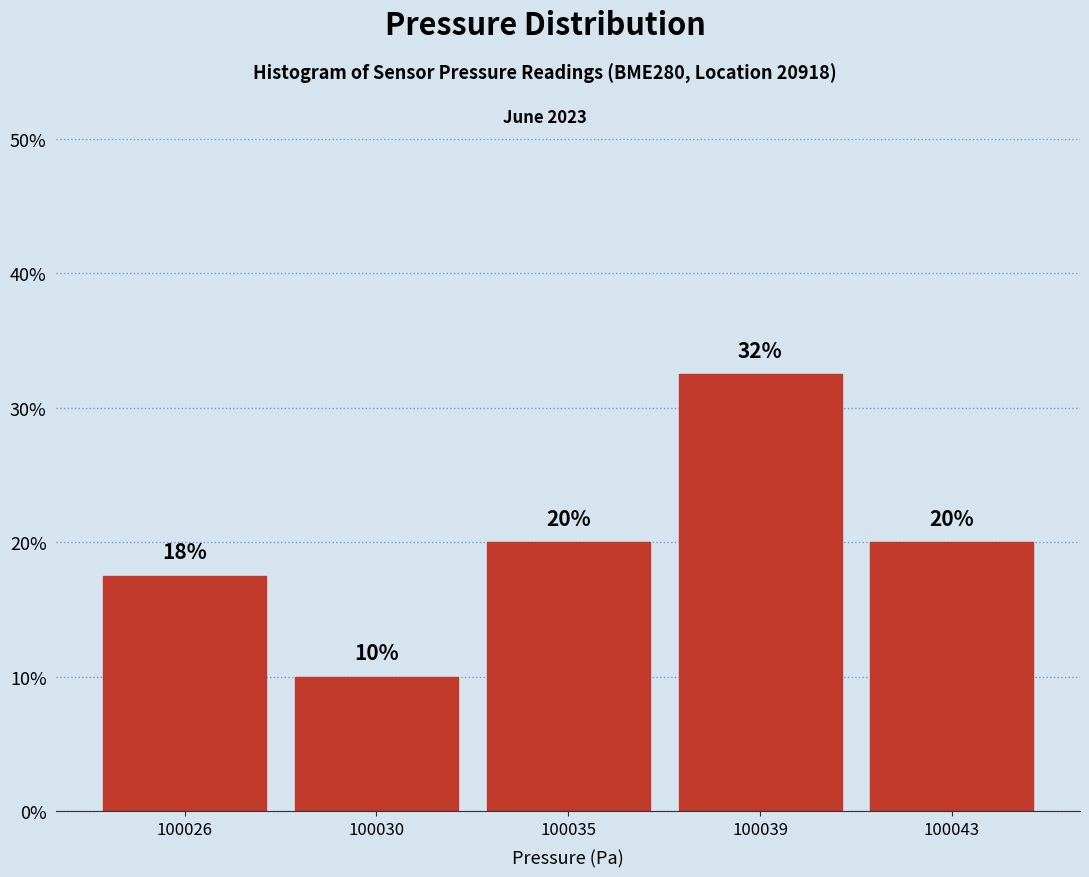

True or false: the data shows 20.0 at 100035.

True